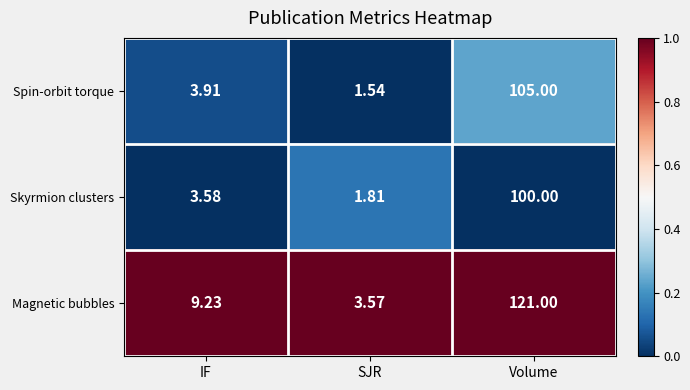

Which series has the widest spread of values?

Magnetic bubbles